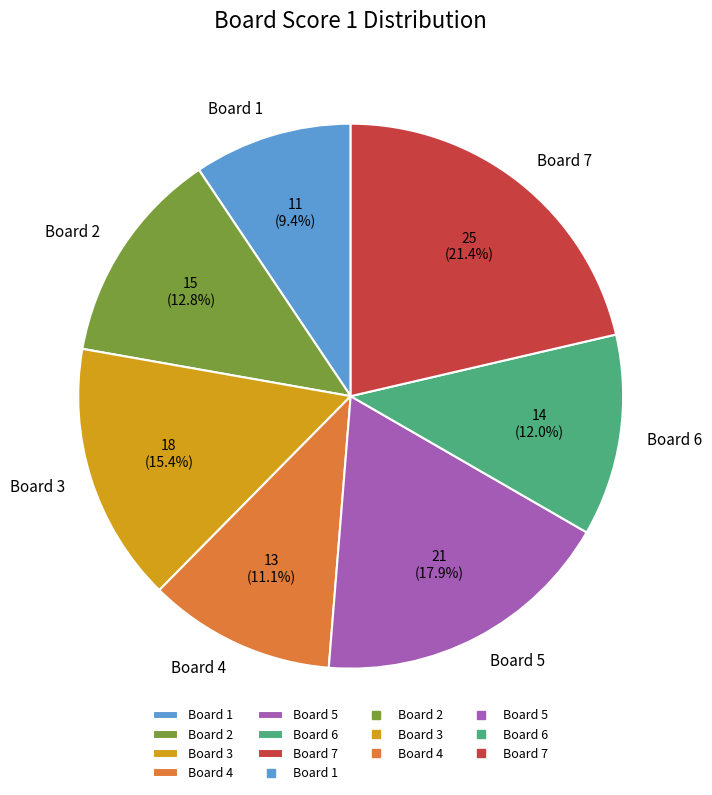

Rank the categories by value from lowest to highest.

Board 1, Board 4, Board 6, Board 2, Board 3, Board 5, Board 7